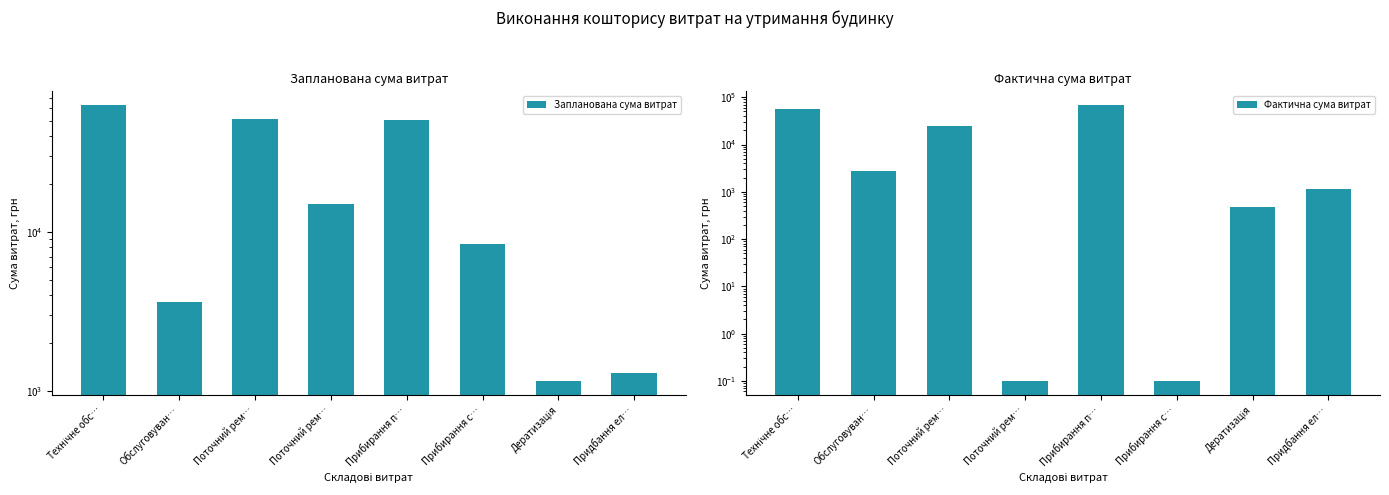

At which category does the chart reach its peak across all series?

Прибирання п…